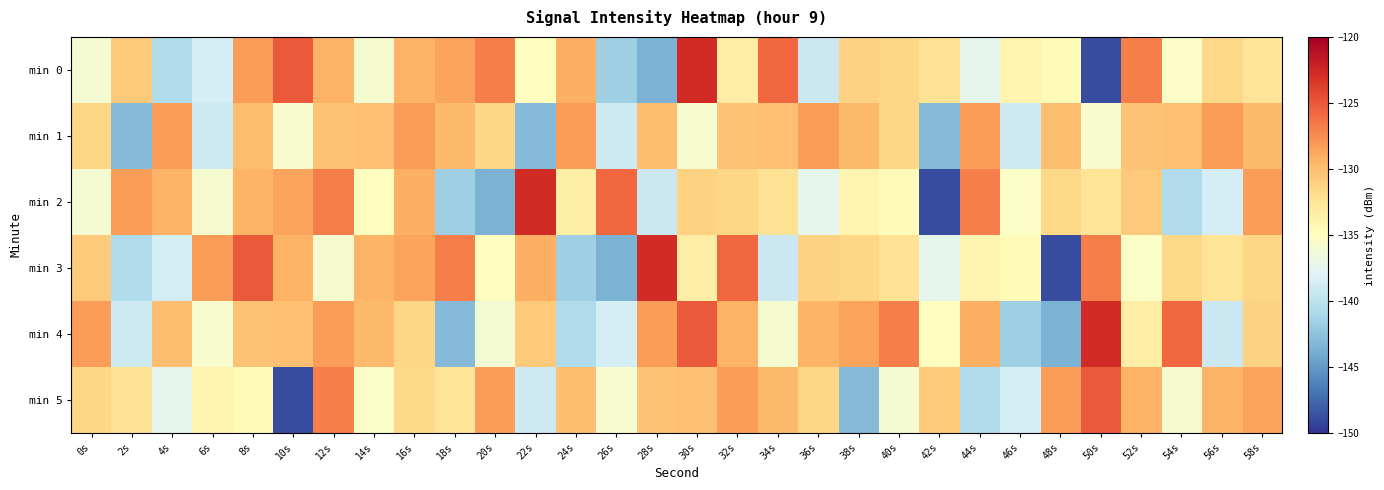

How many categories are shown in the chart?

30